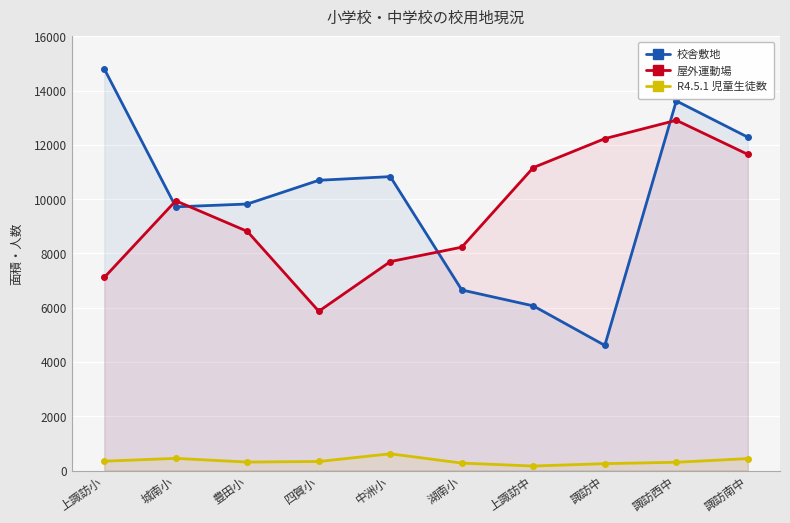

At which category is the sum across all series the highest?

諏訪西中